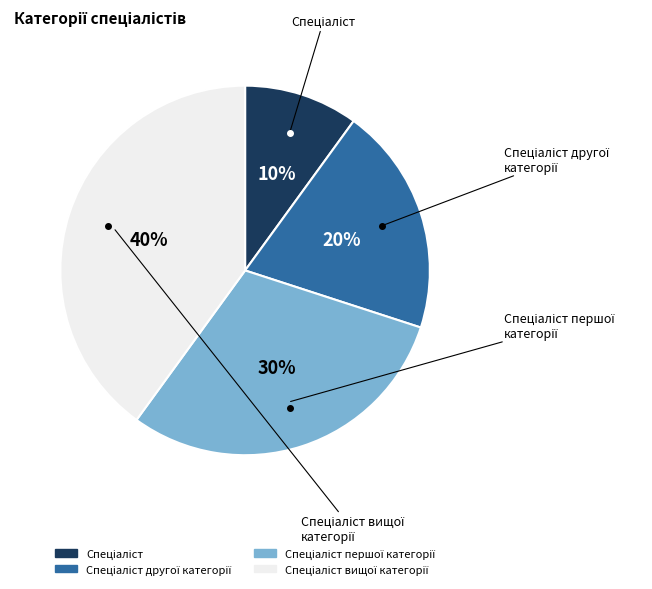

To the nearest percent, what is the difference between the largest and smallest slice percentages?

30%